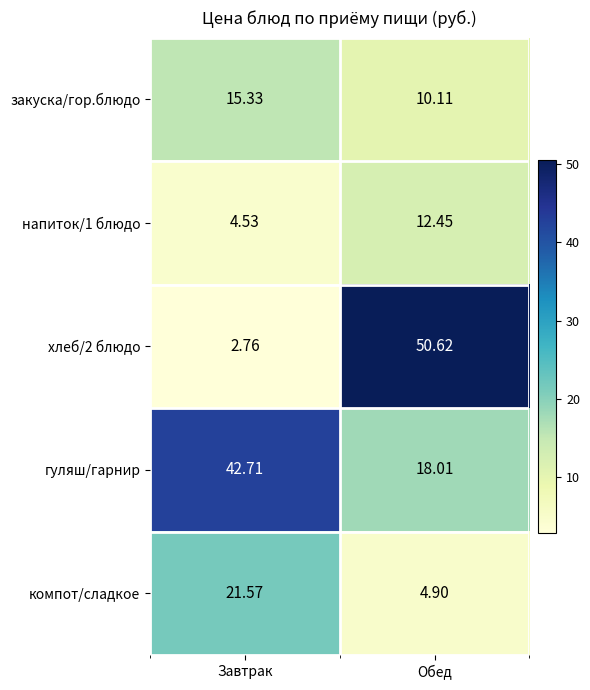

Which label corresponds to the largest value in the chart?

Обед